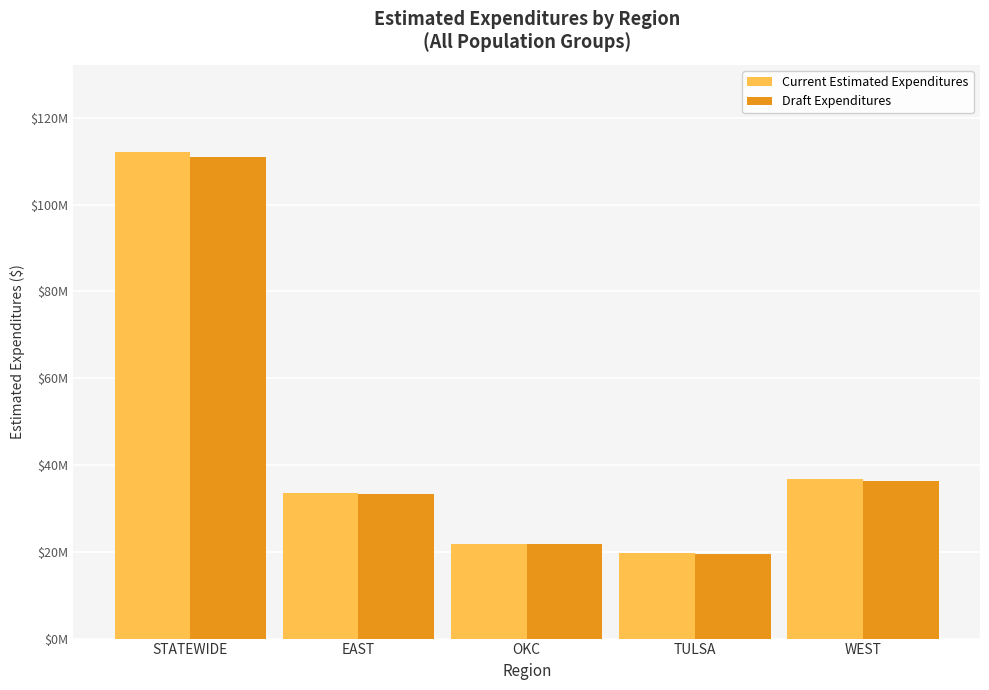

Is it true that Draft Expenditures equals 43543482.1 at STATEWIDE?

False